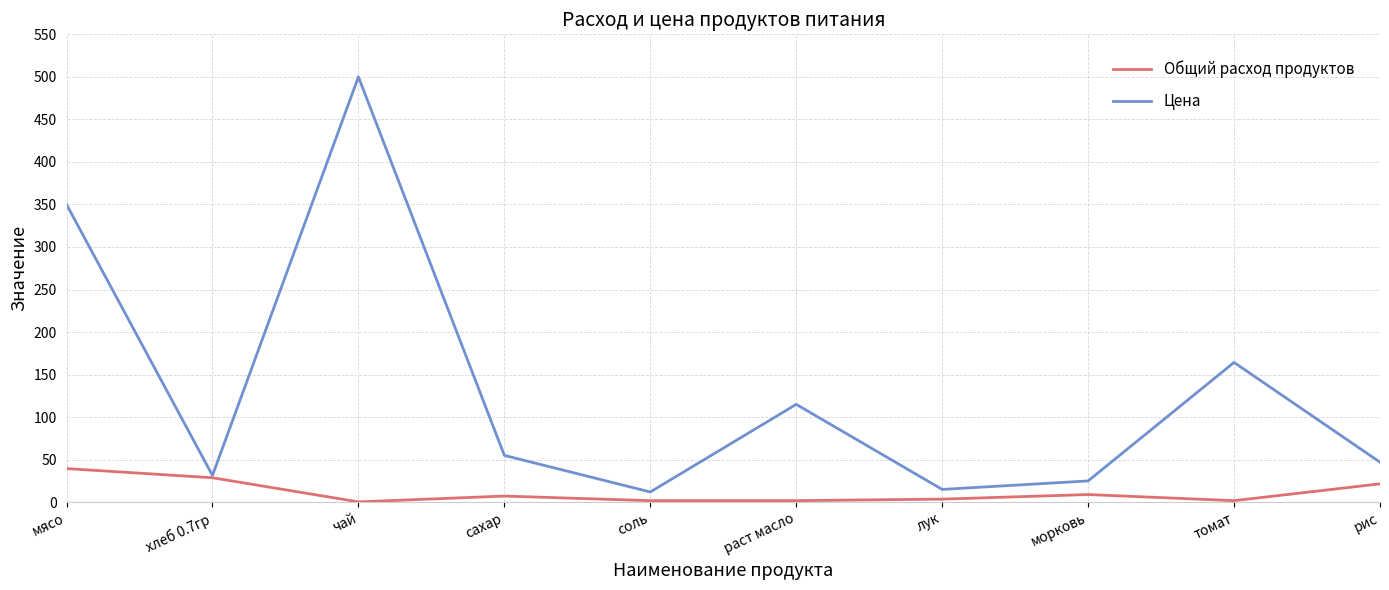

Rank the series by their average value, from highest to lowest.

Цена, Общий расход продуктов